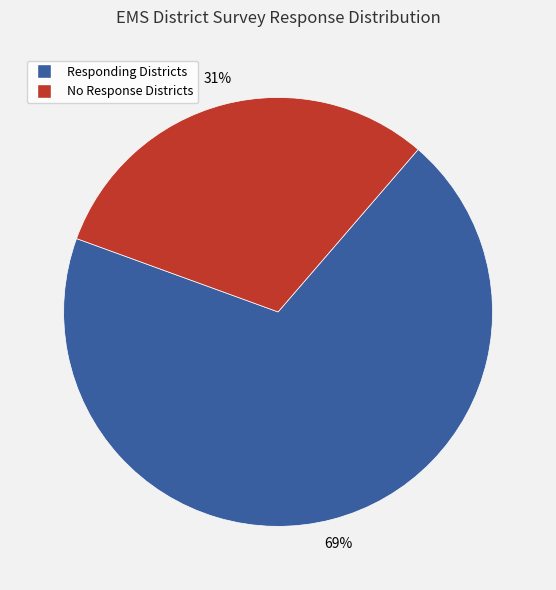

Is there a majority slice in this chart?

Yes